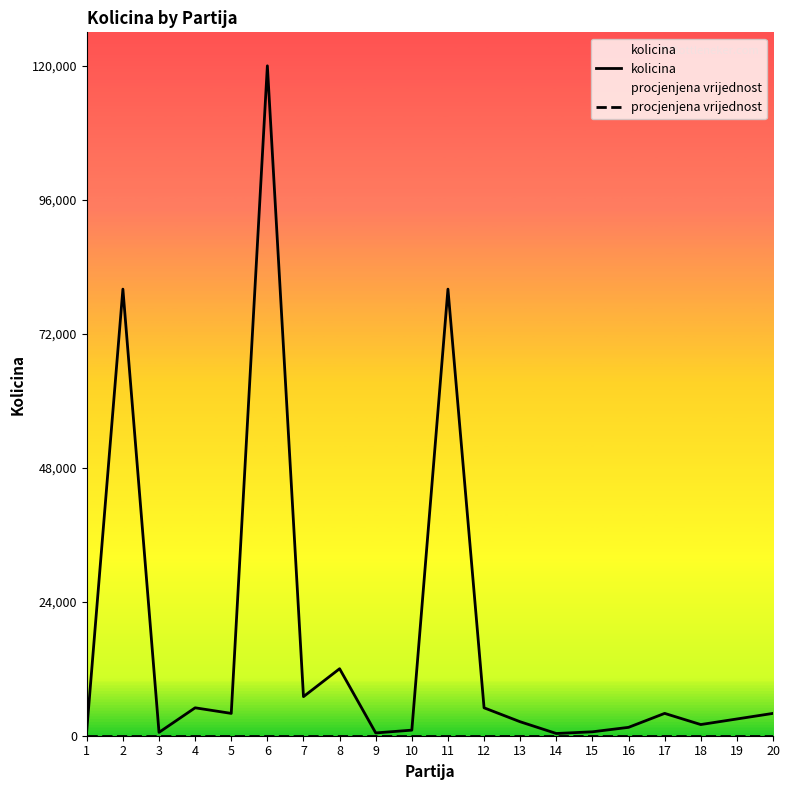

Rank the series by their average value, from highest to lowest.

kolicina, procjenjena vrijednost